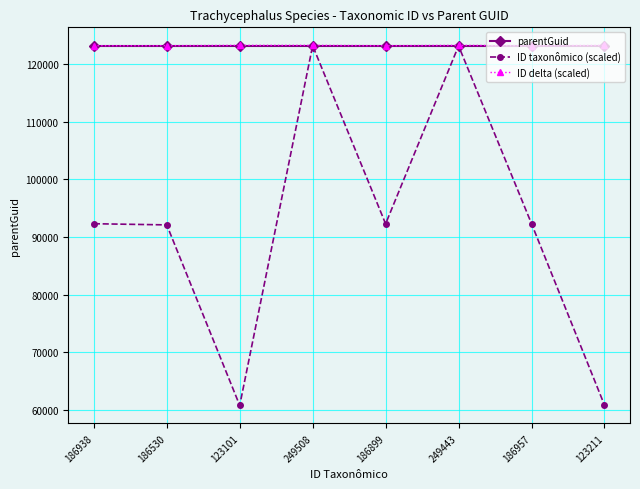

How many data points does each series have?

8